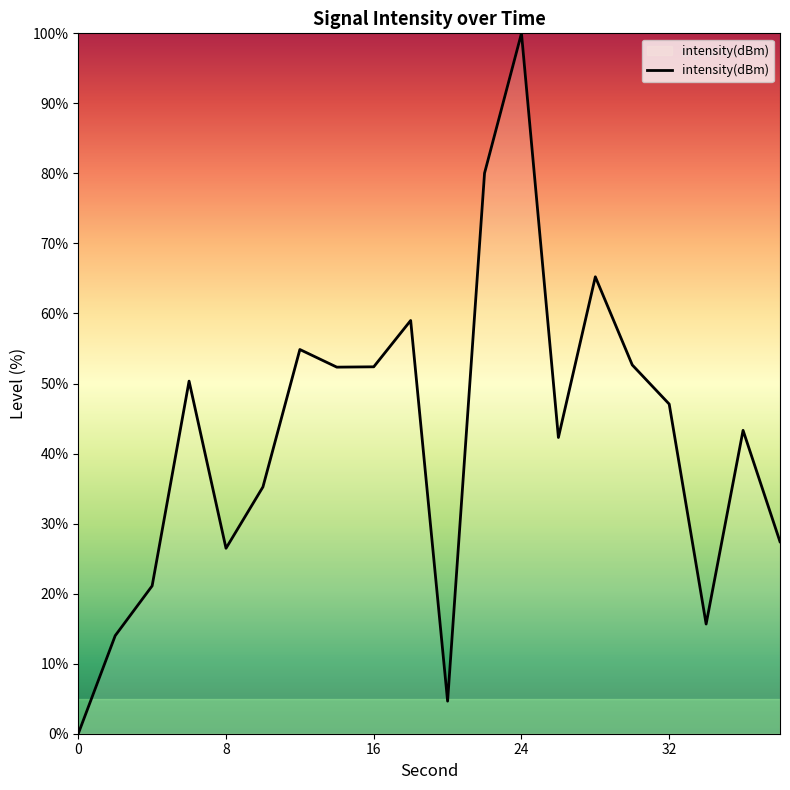

What is the difference between the second highest and second lowest values?

75.4